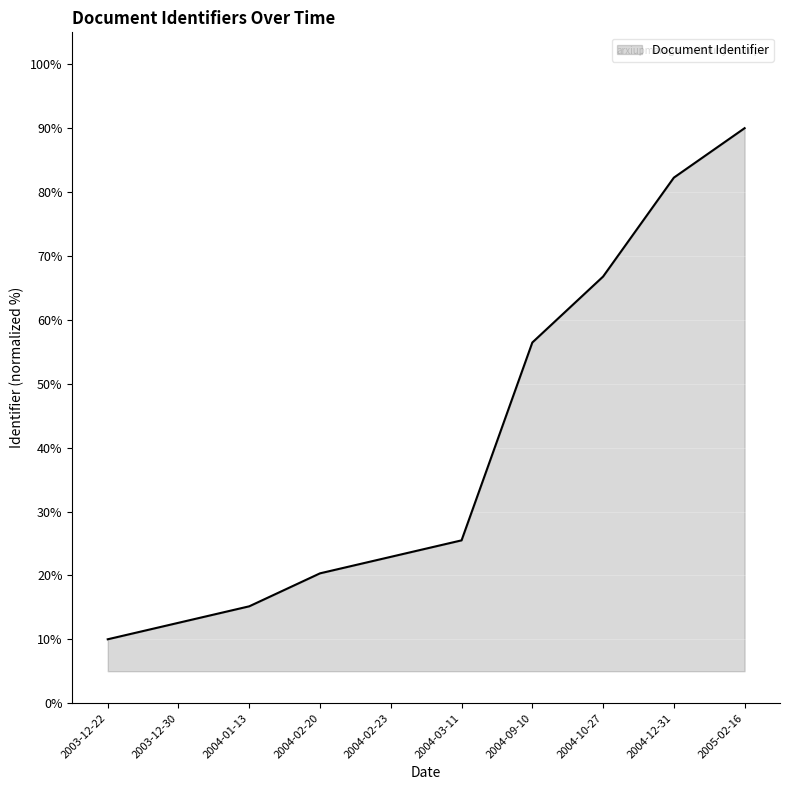

What position from the left is 2004-10-27?

8